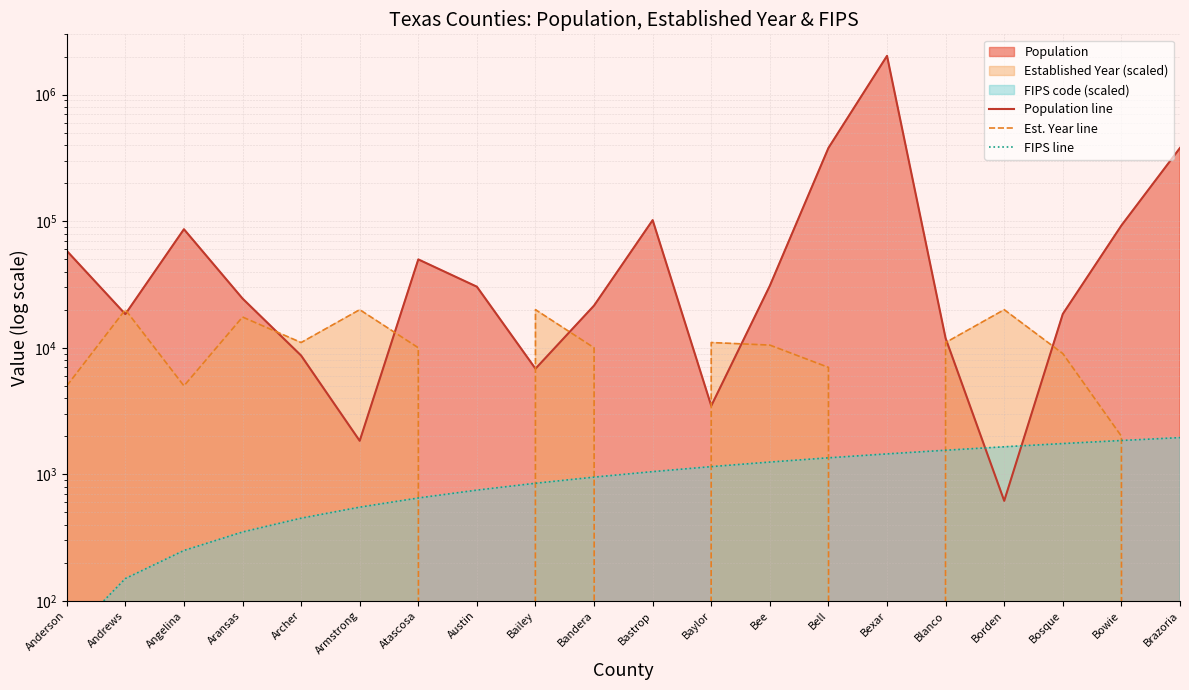

What is the difference between the FIPS line values at Atascosa and Angelina?

400